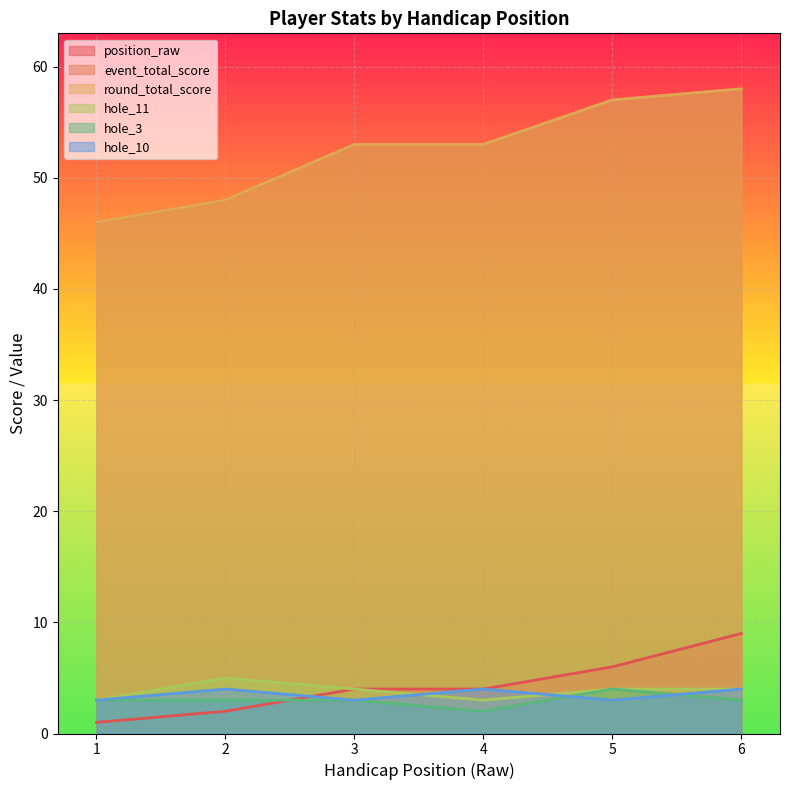

What is the value of the hole_10 point at the 6th from the left?

4